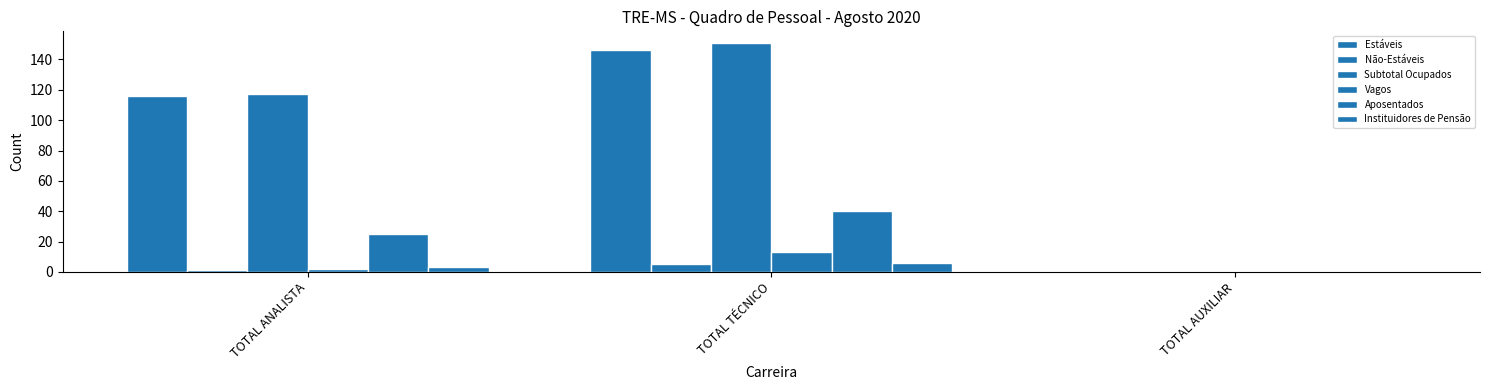

At which category is the sum across all series the highest?

TOTAL TÉCNICO